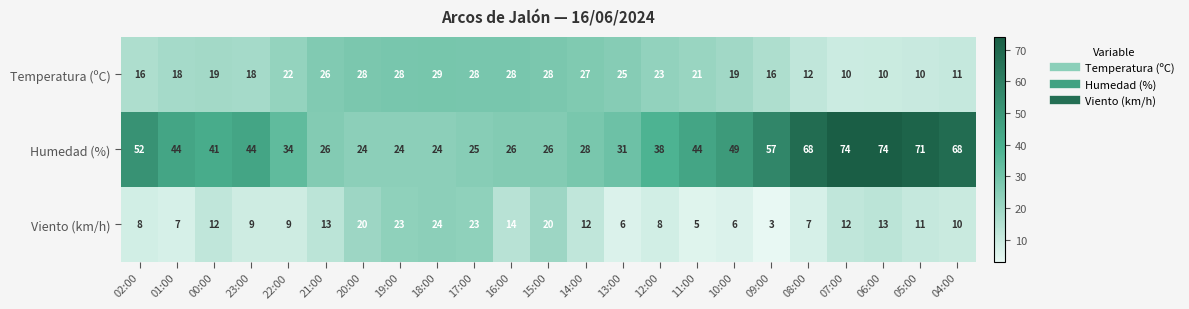

What is the maximum value shown in the chart?

74